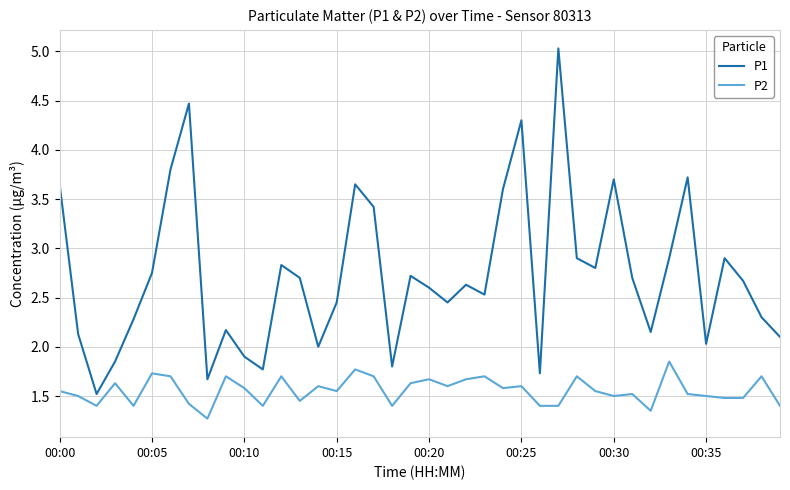

Which series has the largest total across all categories?

P1